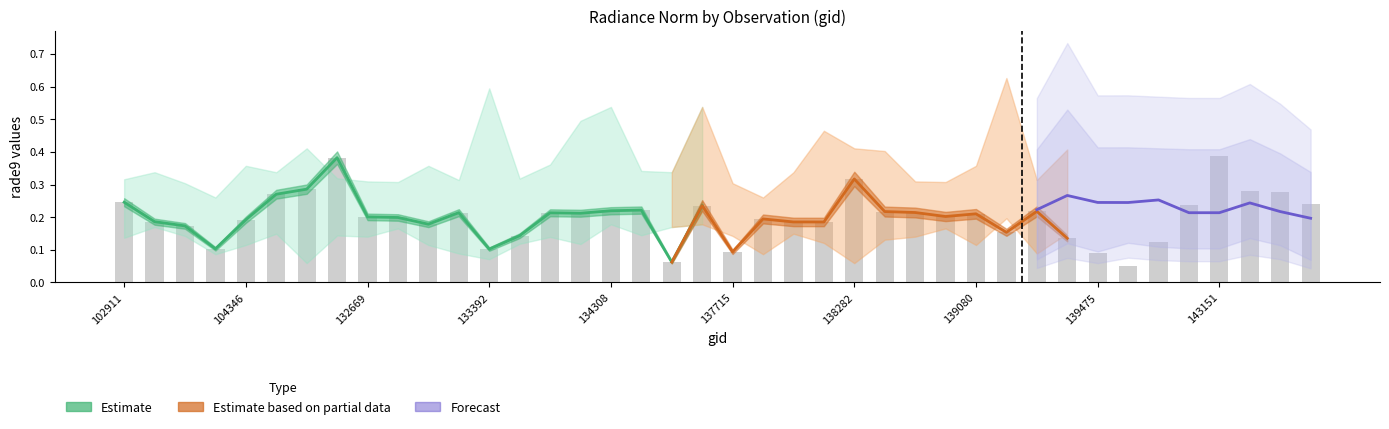

At which category does the chart reach its minimum across all series?

139672